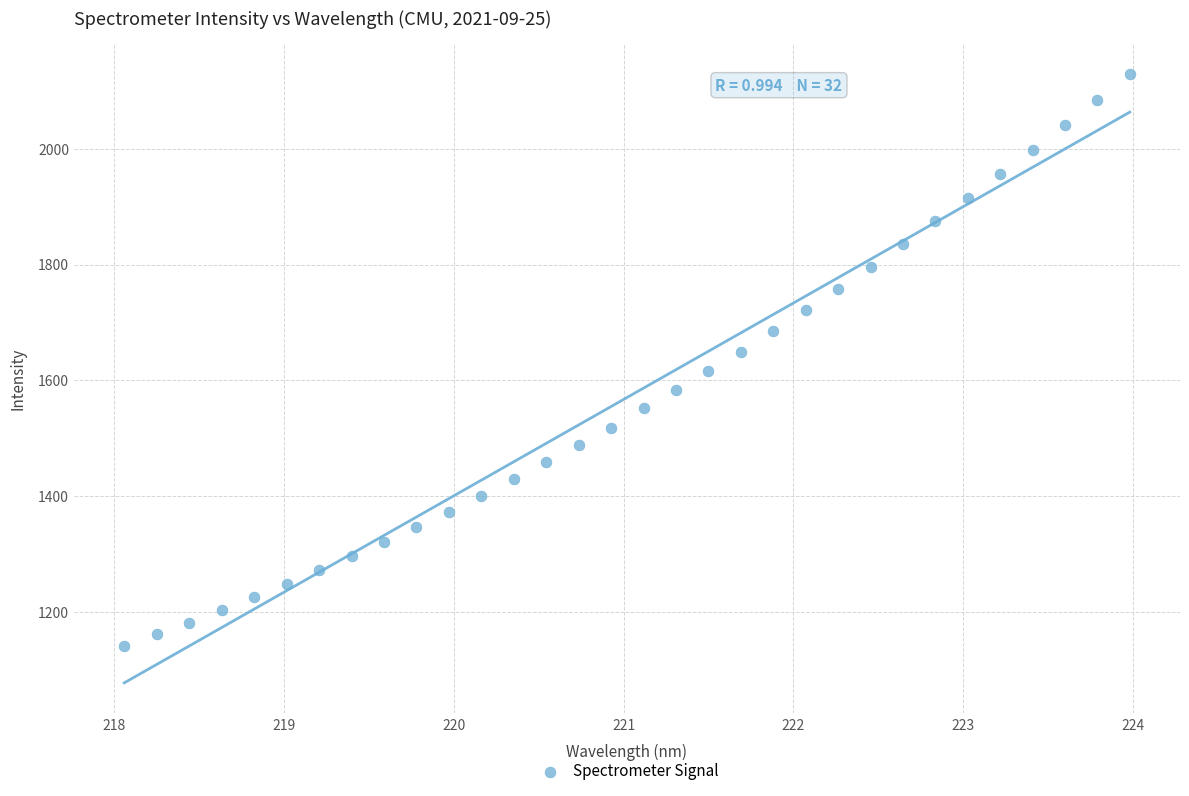

What is the range of X values (max minus min)?

5.9